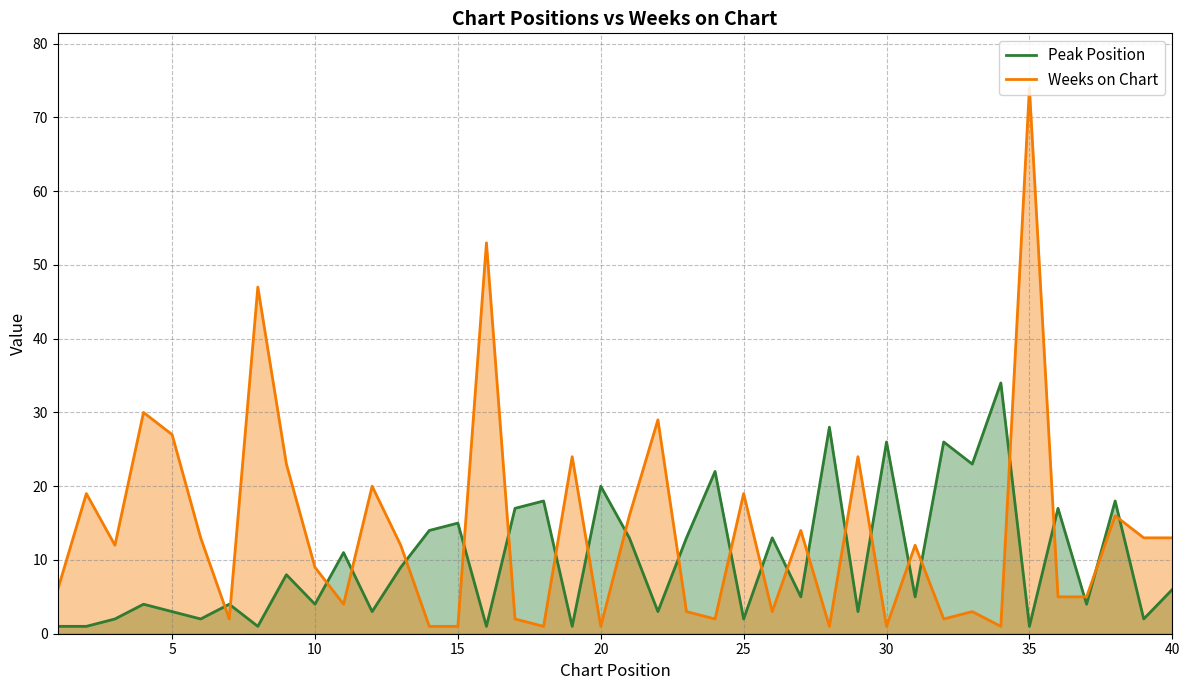

Rank the series by their average value, from lowest to highest.

Peak Position, Weeks on Chart